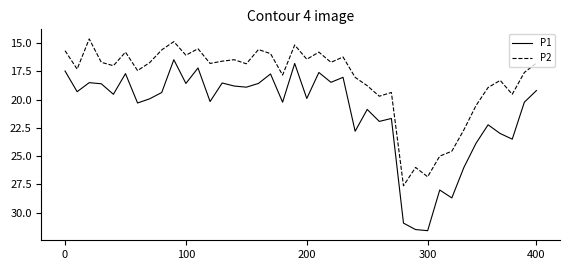

True or false: P1 and P2 intersect in this chart.

False